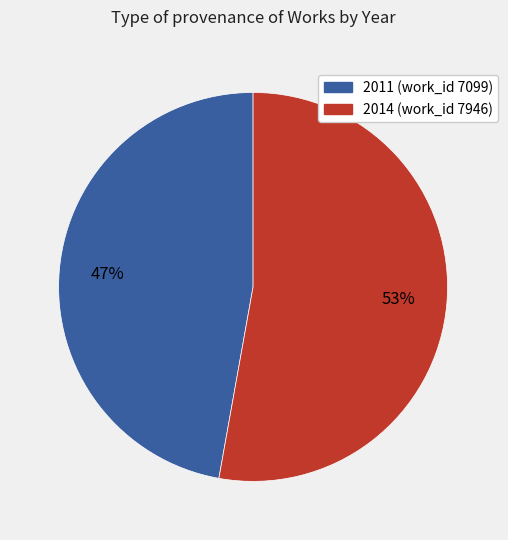

To the nearest percent, what is the difference between the largest and smallest slice percentages?

6%